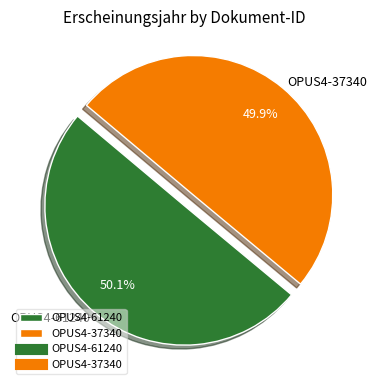

What percentage is the OPUS4-37340 slice, to the nearest percent?

50%